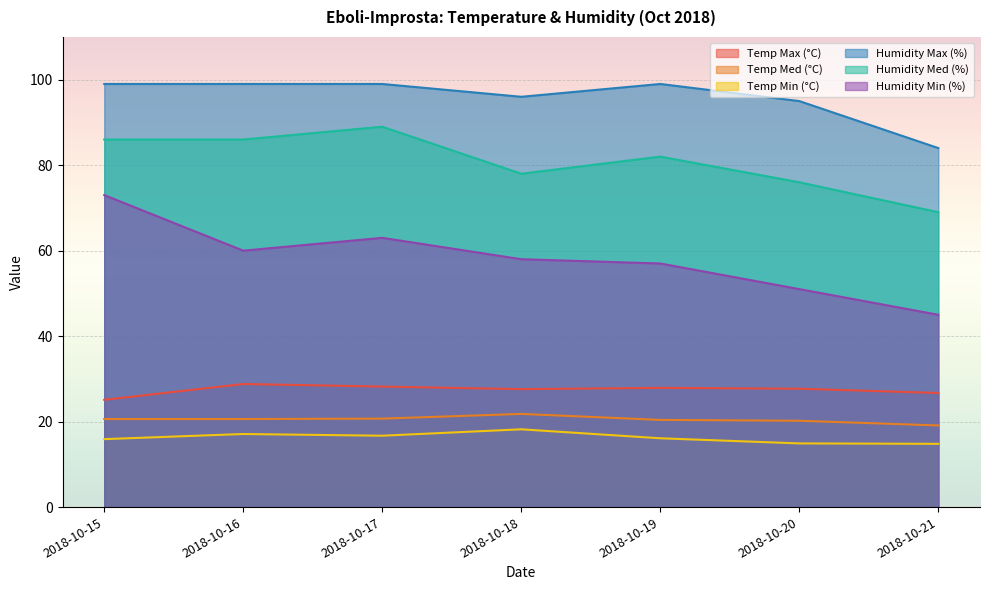

How many distinct data groups are displayed?

6